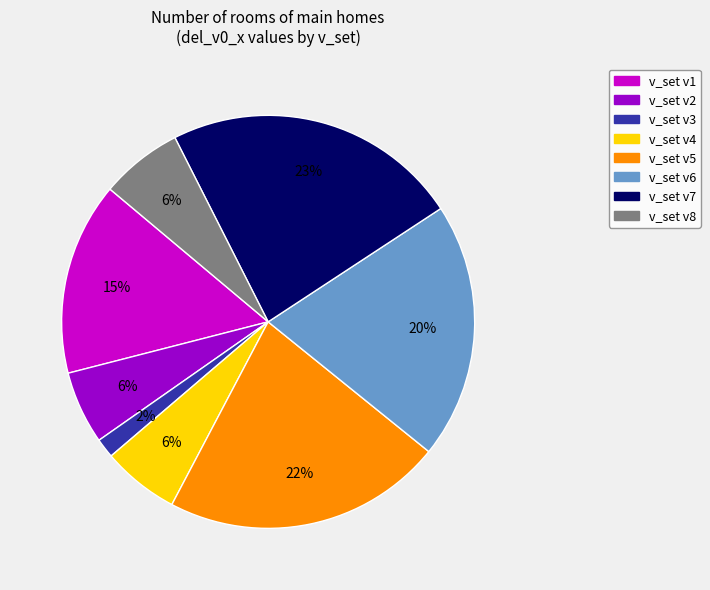

To the nearest percent, what is the average slice percentage?

12%